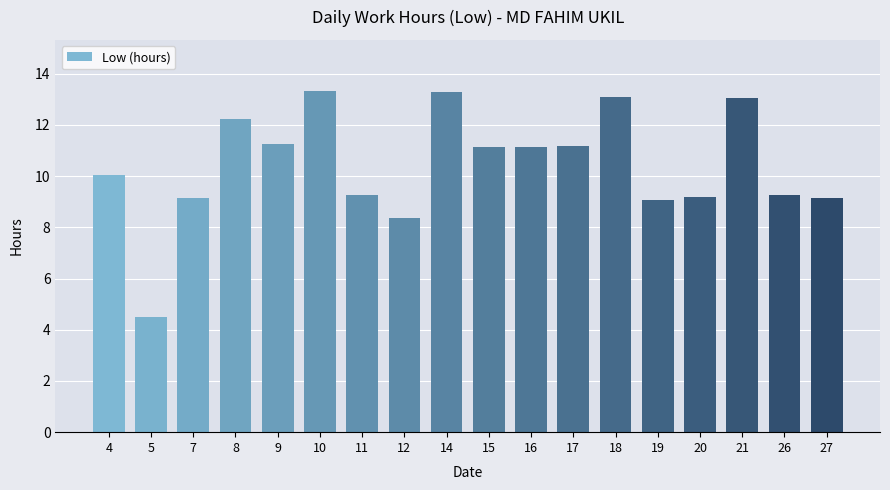

At which label is the value closest to 8?

12